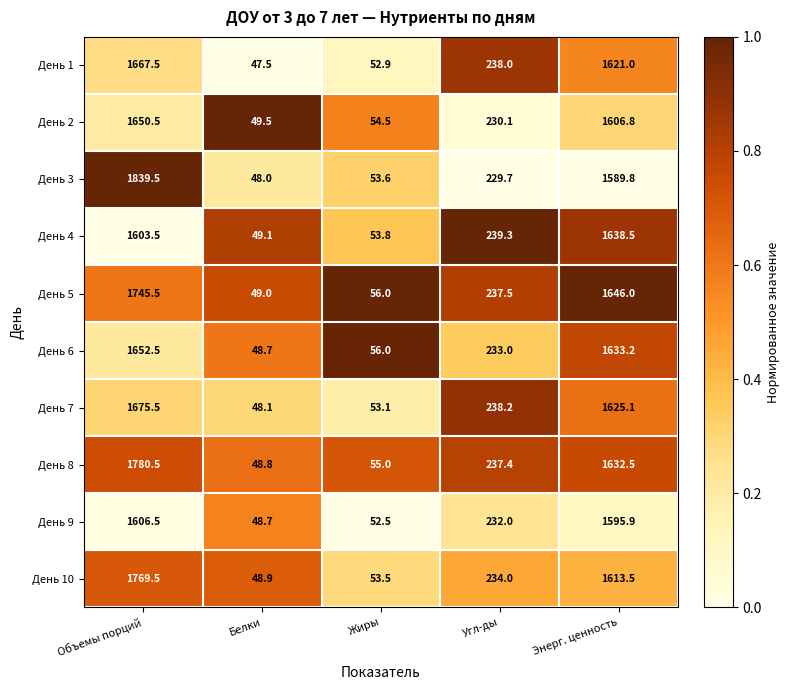

What is the difference between the День 7 values at Энерг. ценность and Угл-ды?

1386.9